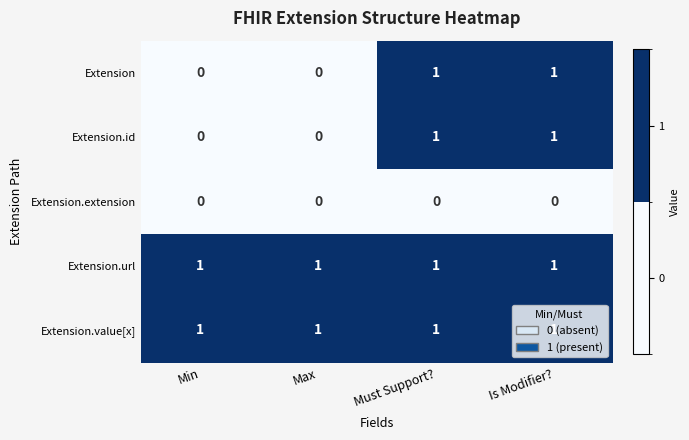

The value of Extension at Must Support? is 1. True or false?

True